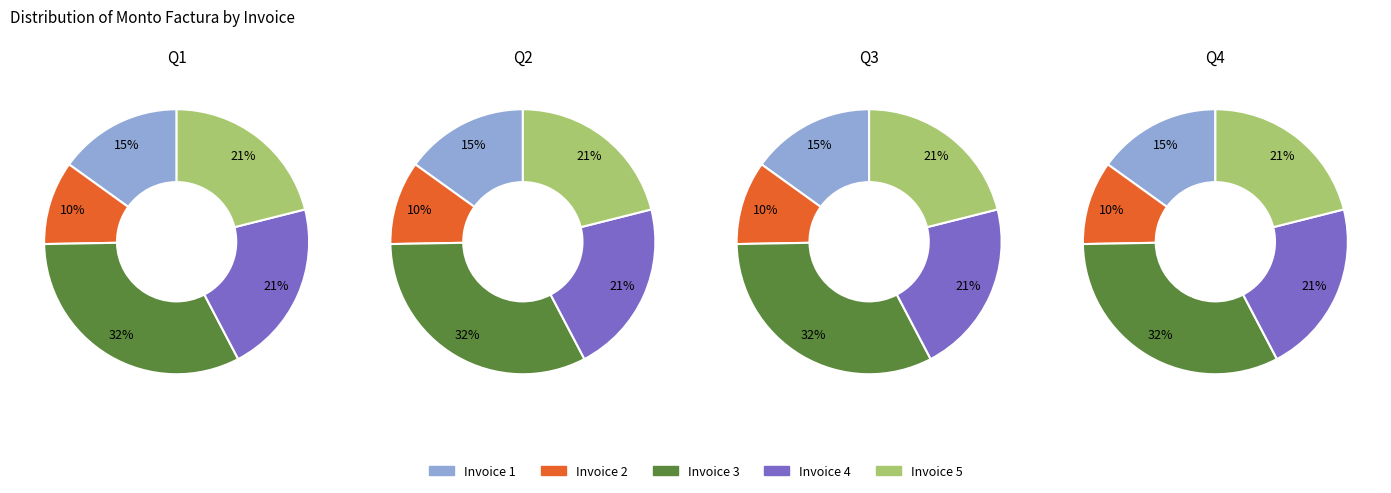

To the nearest percent, what portion does 001-001-0000021 represent?

10%